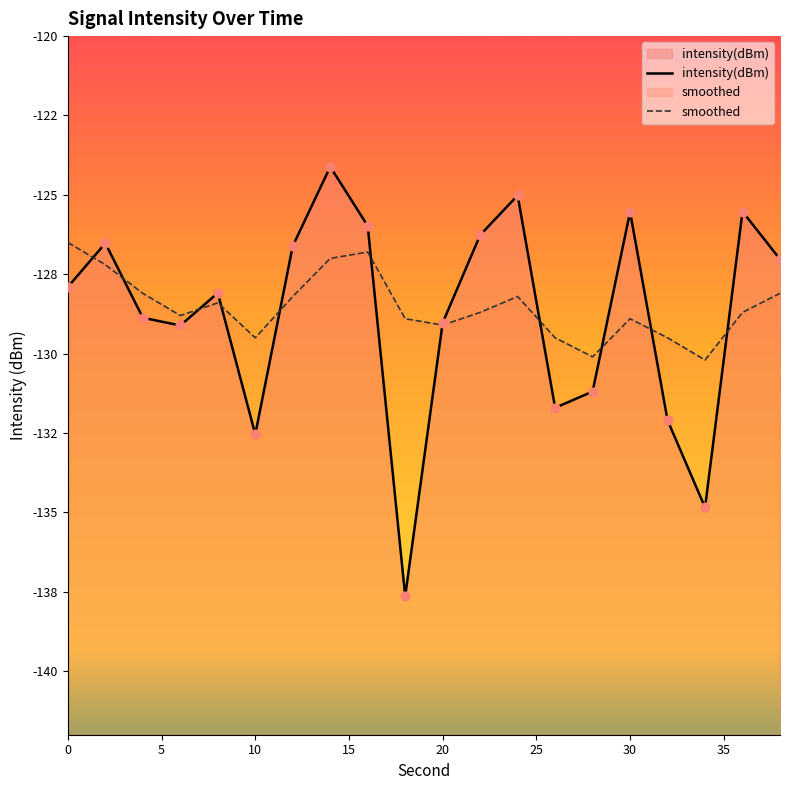

Which series has the widest spread of Y values?

intensity(dBm)